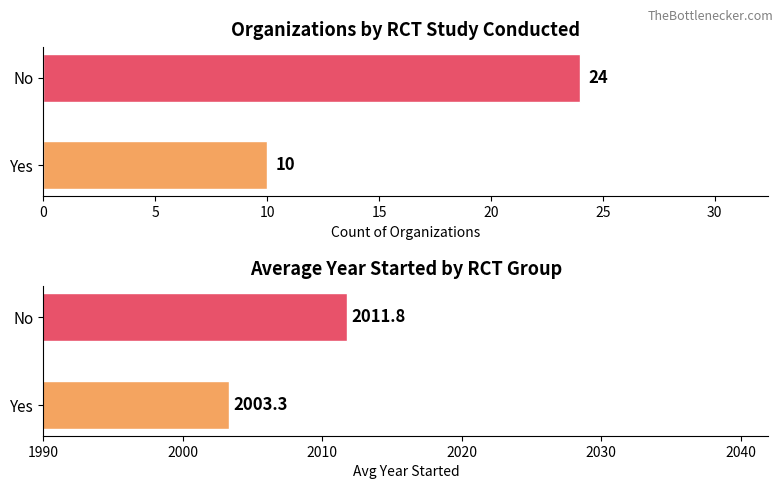

What is the smallest value displayed?

10.0